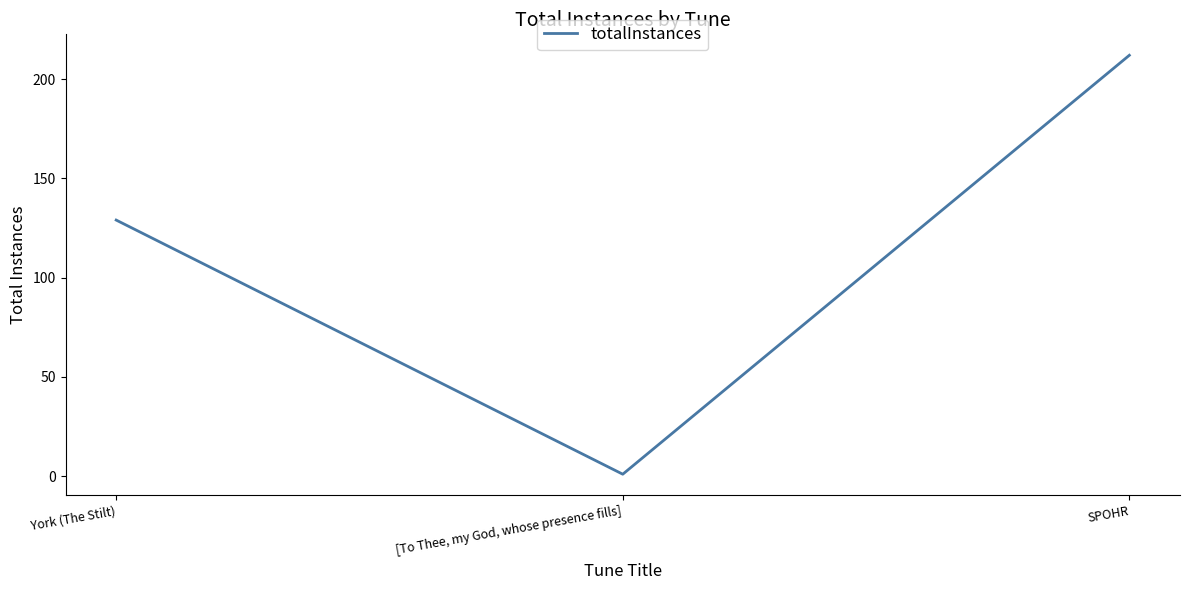

The value at SPOHR is 212. True or false?

True